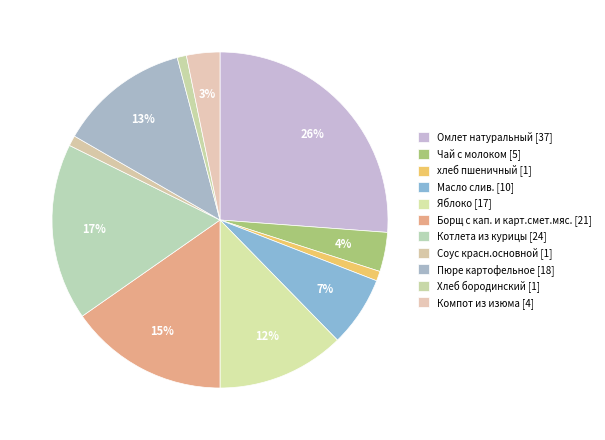

Combined, do Борщ с кап. и карт.смет.мяс. and Омлет натуральный account for over 50%?

No